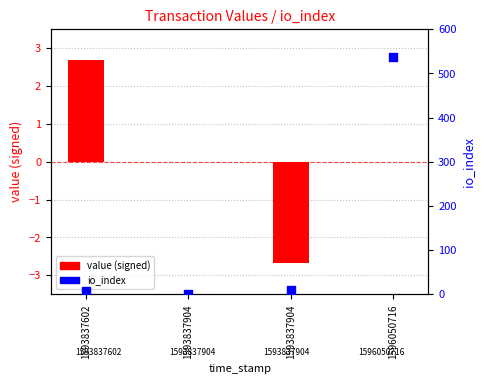

What are all the series names shown in the legend?

value (signed), io_index